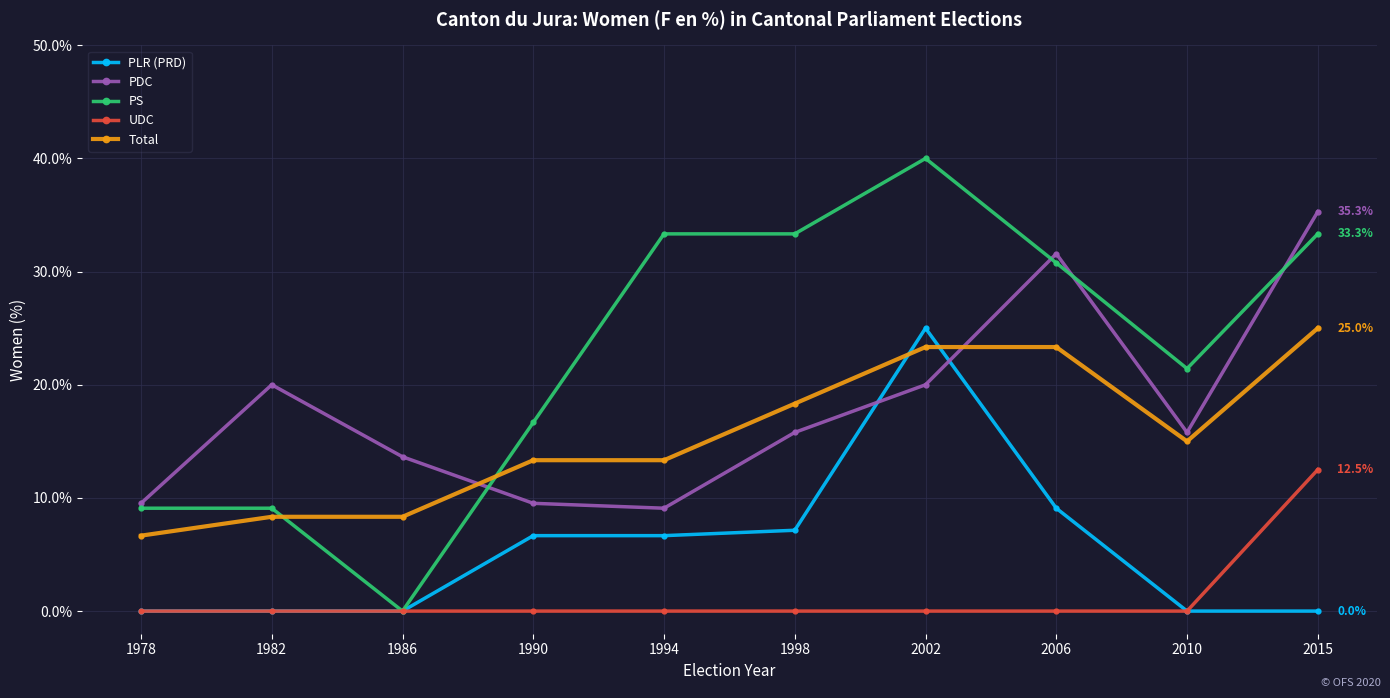

Which category has the highest value across all series?

2002